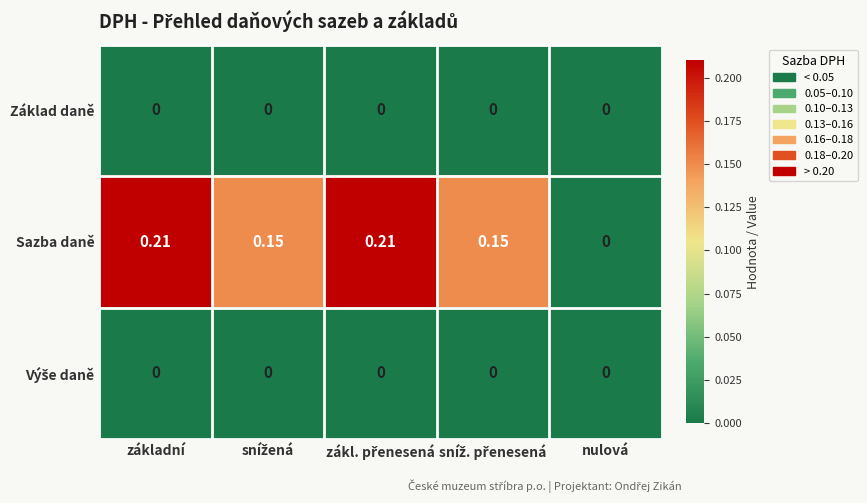

Which series has the largest total across all categories?

Sazba daně